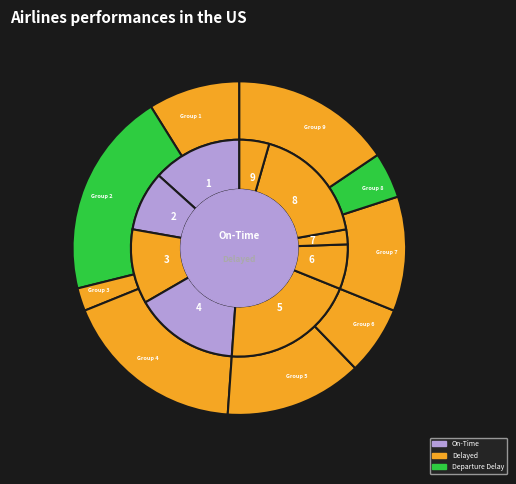

What is the change in value from 4 to 5?

-2